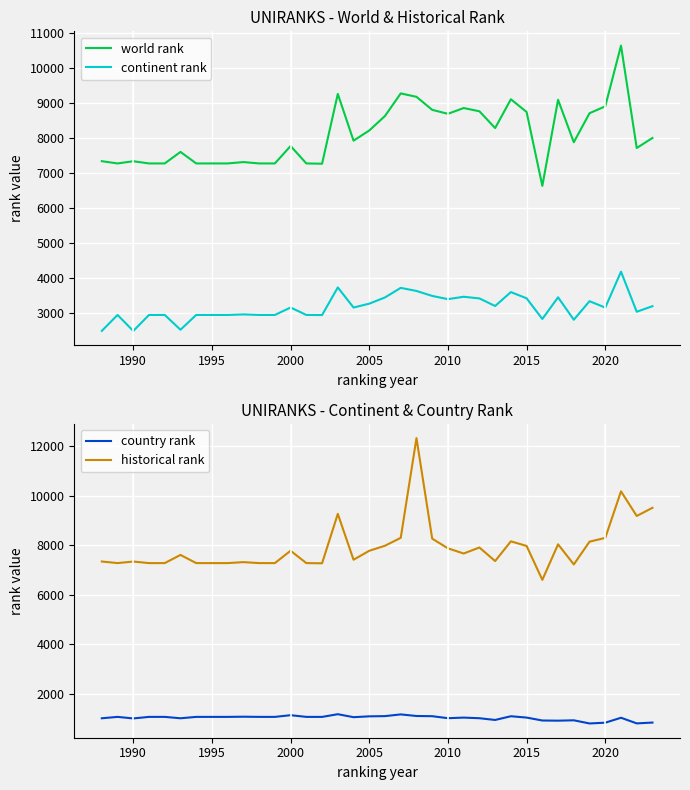

What is the highest value of the world rank series?

10645